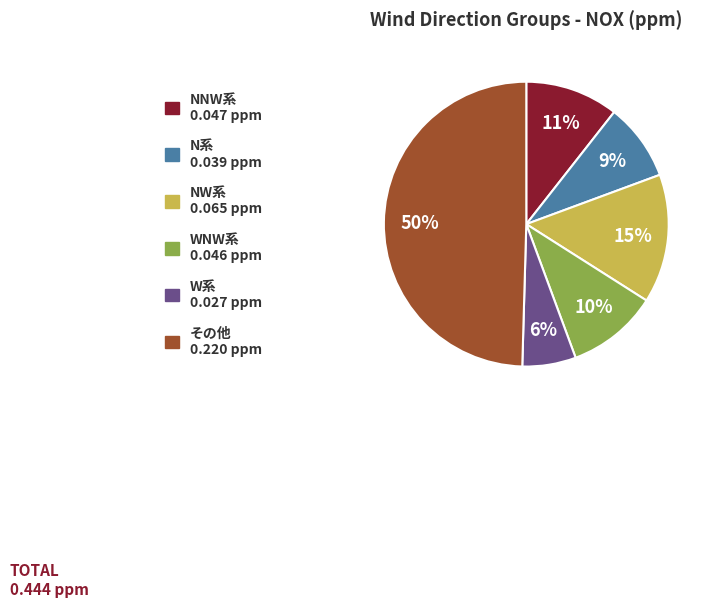

To the nearest percent, what is the average slice percentage?

17%